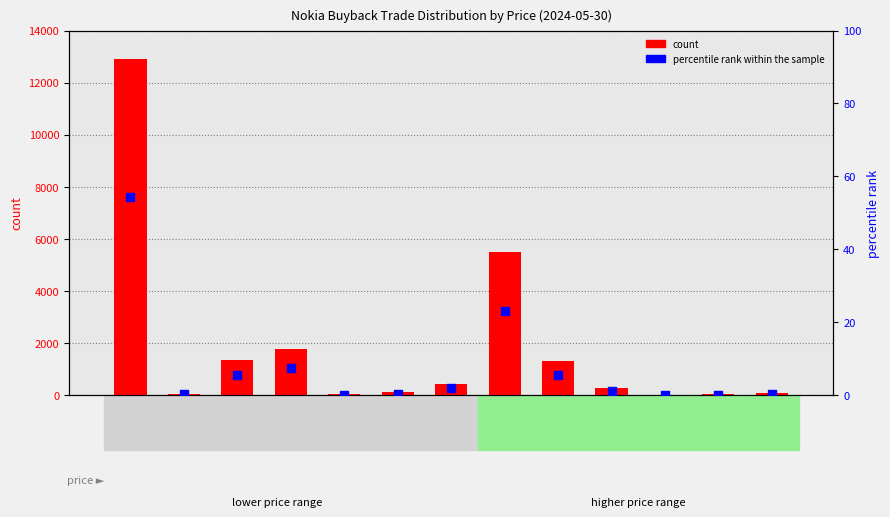

At which category is the sum across all series the highest?

3.469